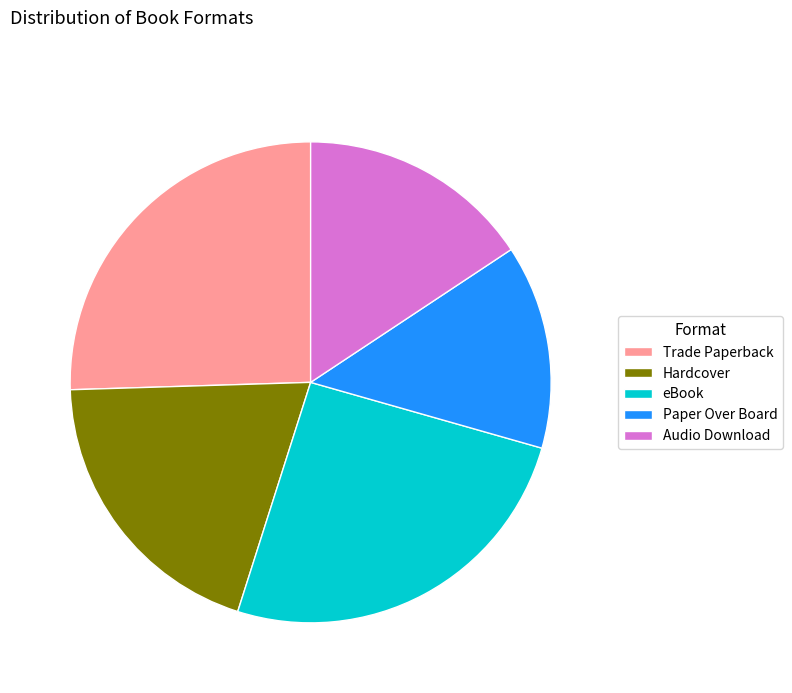

Do eBook and Hardcover together represent more than half of the pie?

No